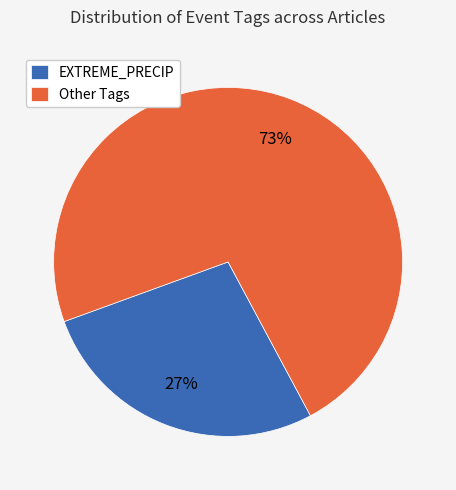

Is it true that Other Tags is 73% of the pie?

True